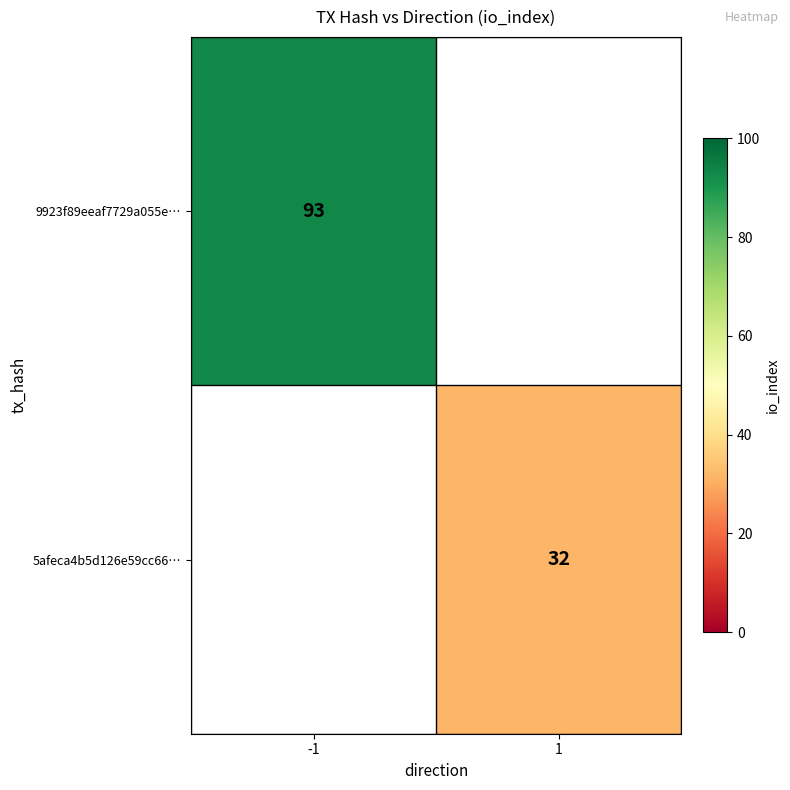

The 9923f89eeaf7729a055e… series shows 46.5 at -1. True or false?

False